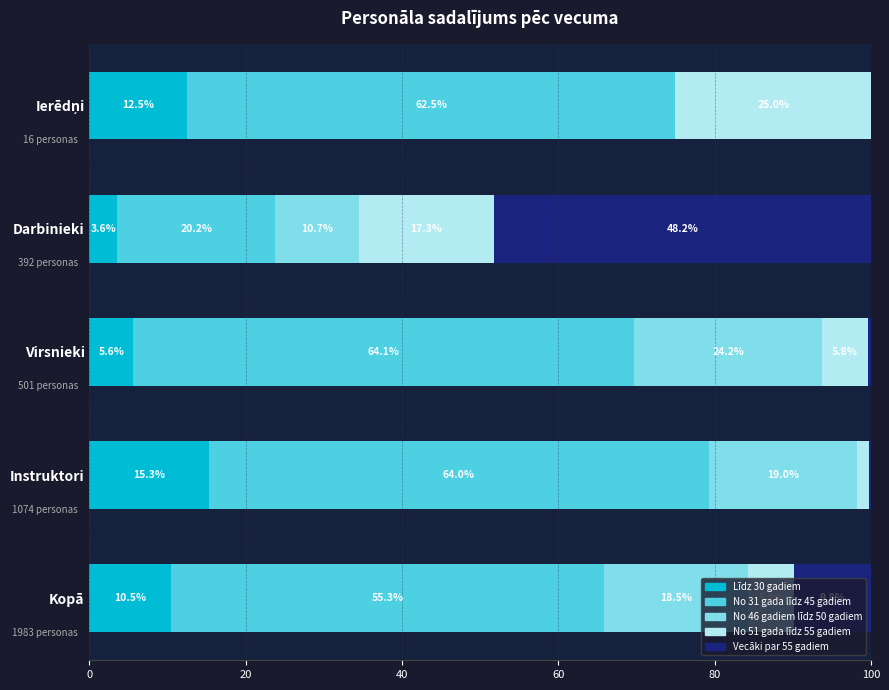

At which label does Līdz 30 gadiem reach its peak?

Instruktori